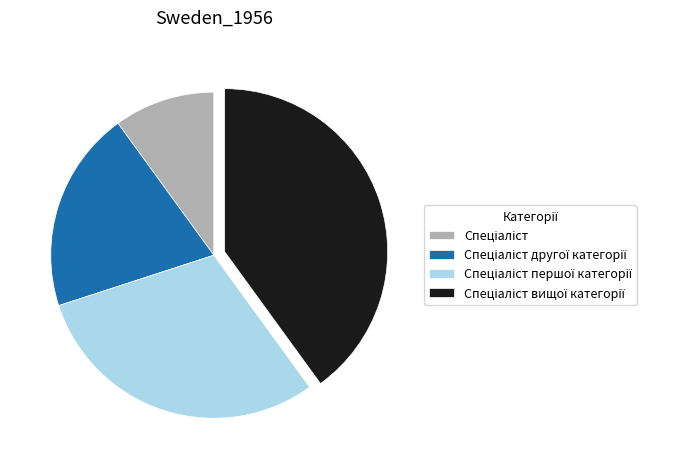

Does any single category account for the majority?

No